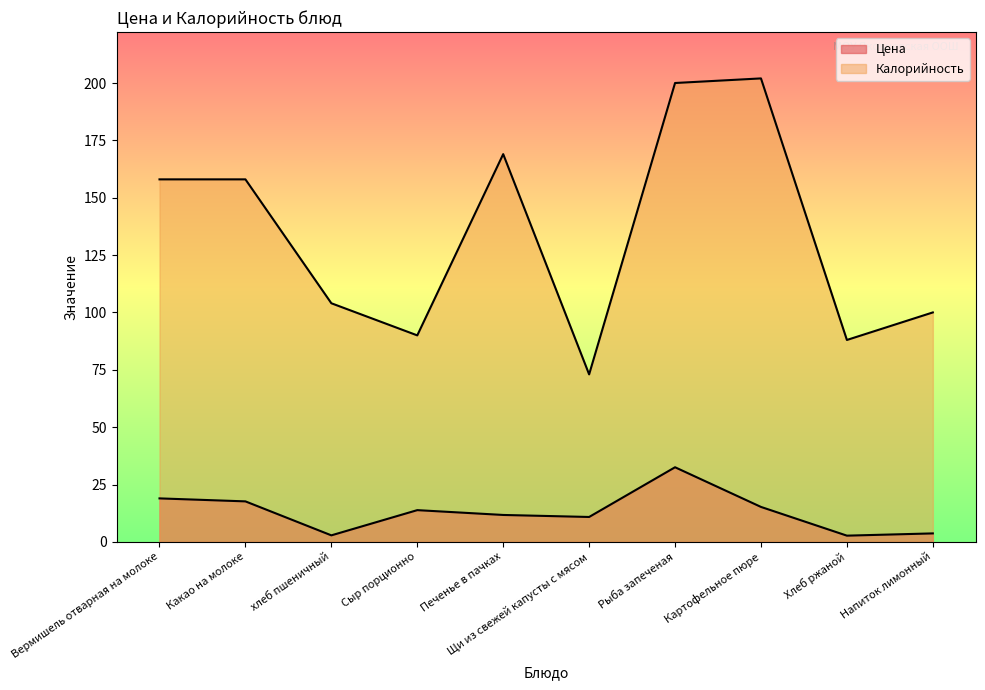

Reading left to right, what are all the values shown in this chart?

Цена: Вермишель отварная на молоке=18.9	Какао на молоке=17.6	хлеб пшеничный=2.8	Сыр порционно=13.8	Печенье в пачках=11.7	Щи из свежей капусты с мясом=10.8	Рыба запеченая=32.5	Картофельное пюре=15.2	Хлеб ржаной=2.7	Напиток лимонный=3.7
Калорийность: Вермишель отварная на молоке=158.0	Какао на молоке=158.0	хлеб пшеничный=104.0	Сыр порционно=90.0	Печенье в пачках=169.0	Щи из свежей капусты с мясом=73.0	Рыба запеченая=200.0	Картофельное пюре=202.0	Хлеб ржаной=88.0	Напиток лимонный=100.0